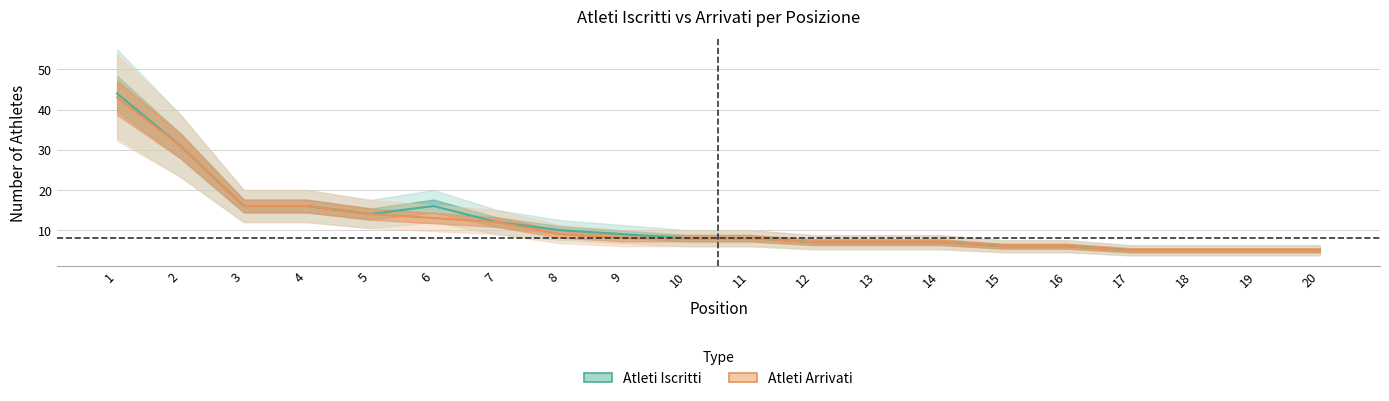

True or false: Atleti Iscritti and Atleti Arrivati intersect in this chart.

False